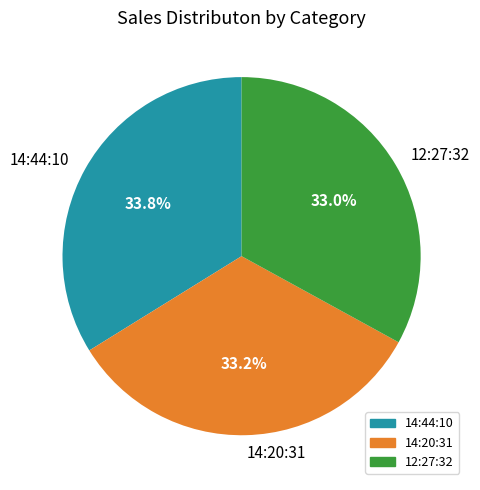

What is the largest slice in the pie chart?

14:44:10